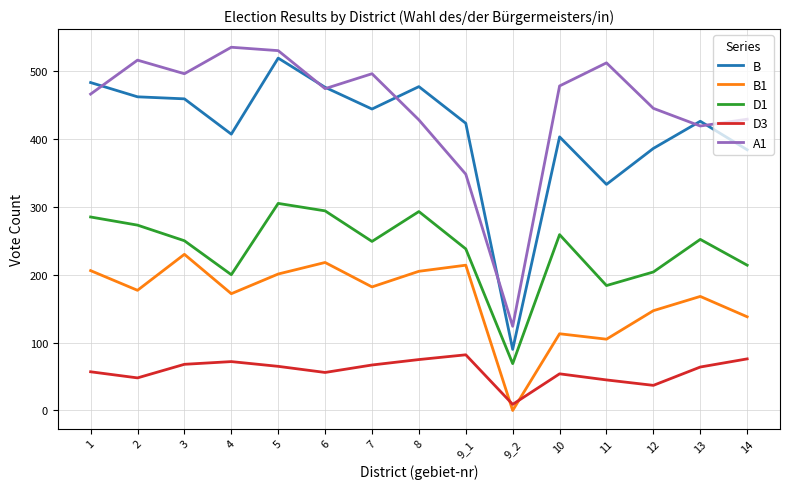

At which category is the sum across all series the highest?

5